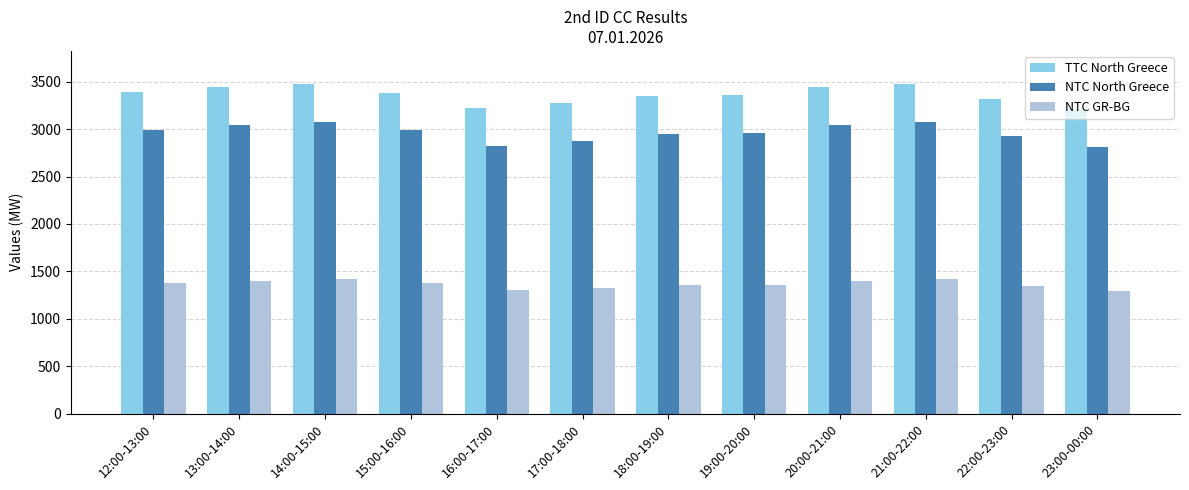

Count the number of categories in the chart.

12